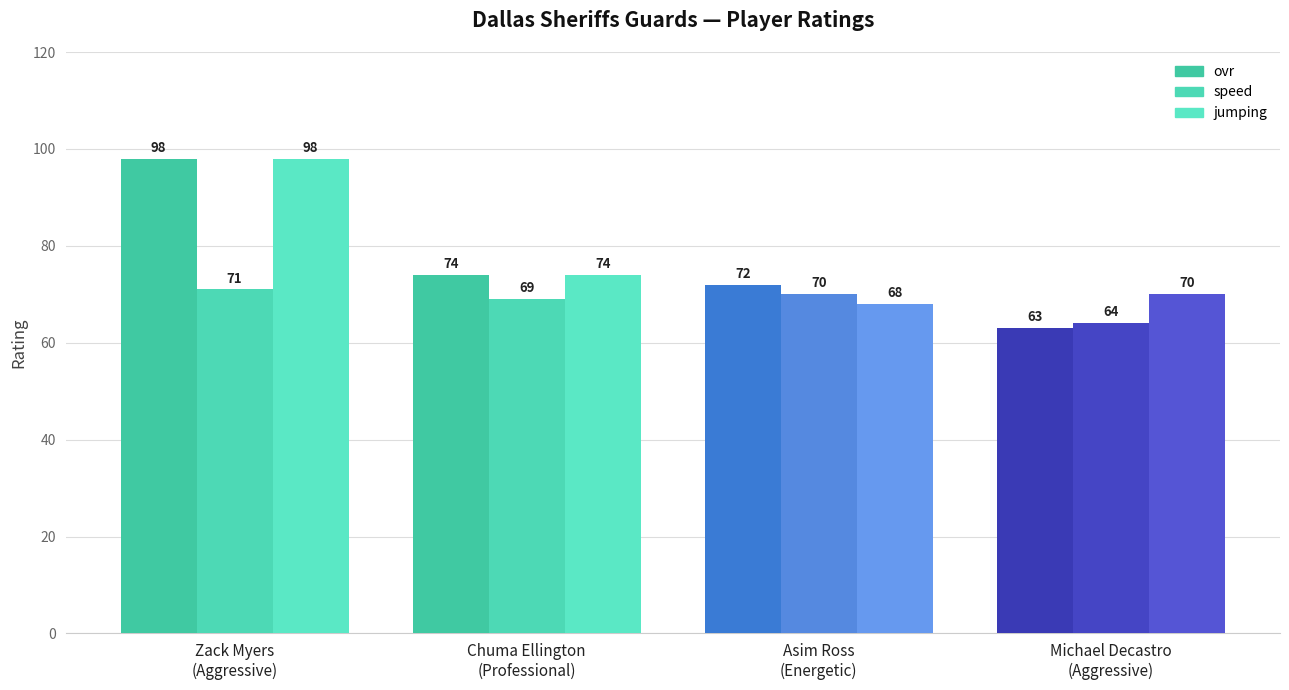

At which category does the chart reach its peak across all series?

Zack Myers
(Aggressive)